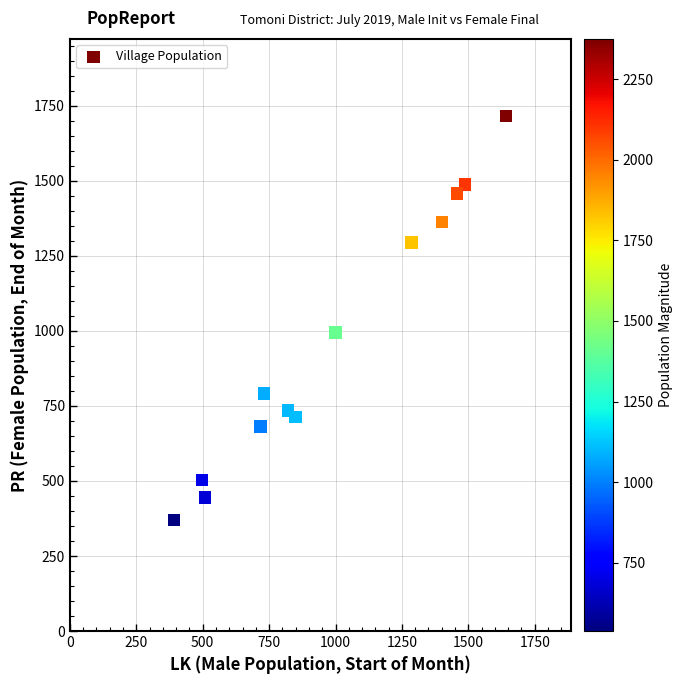

What is the range of X values (max minus min)?

1251